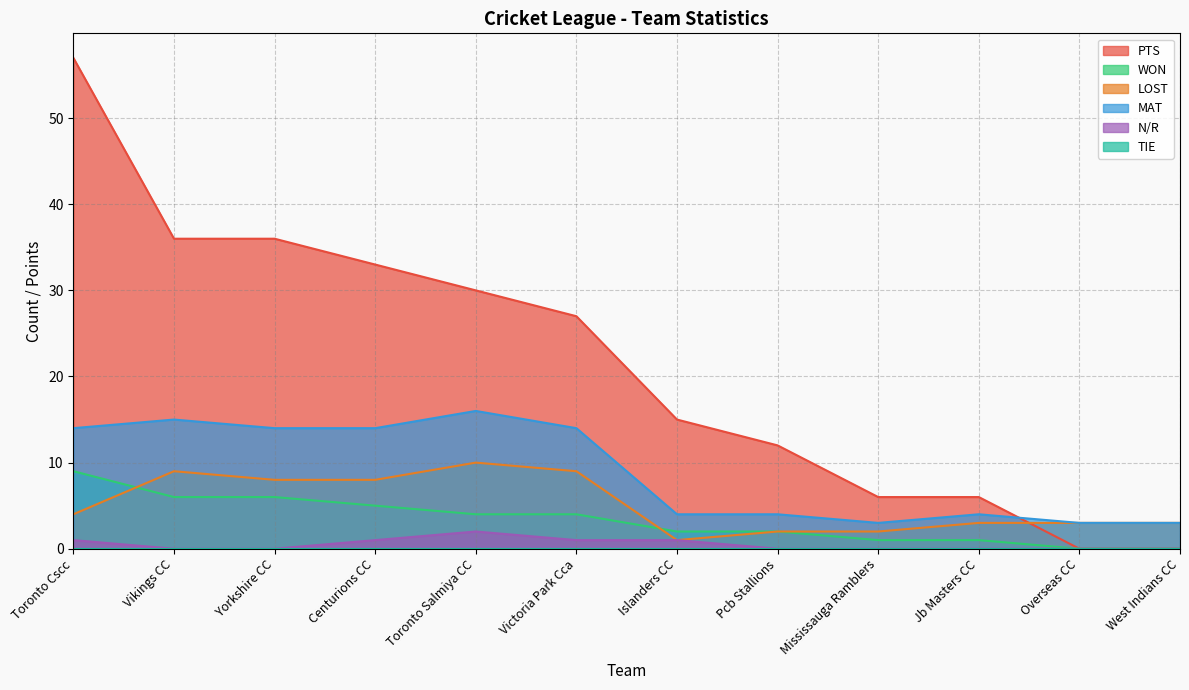

At which label is MAT closest to 9?

Toronto Cscc